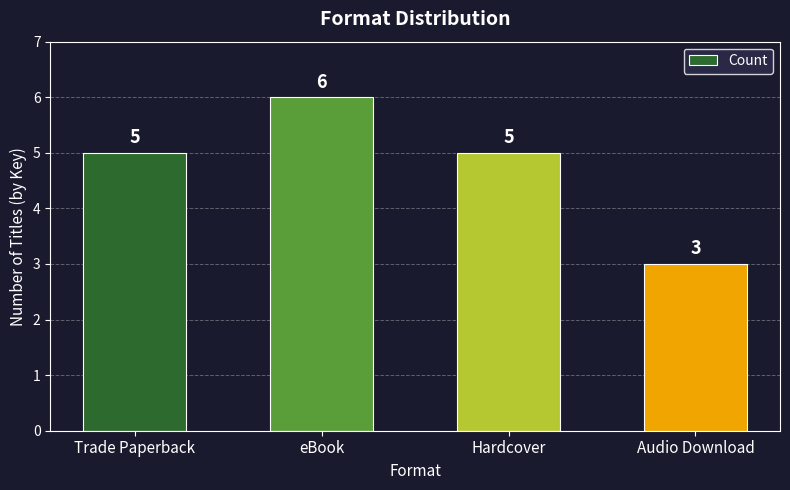

Is it true that the value at Hardcover is 5?

True